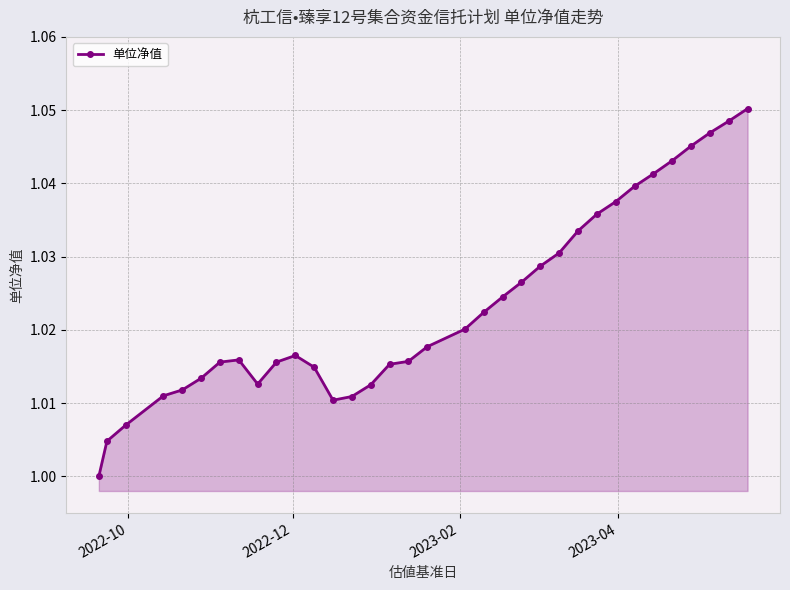

Does the chart have visible grid lines?

Yes